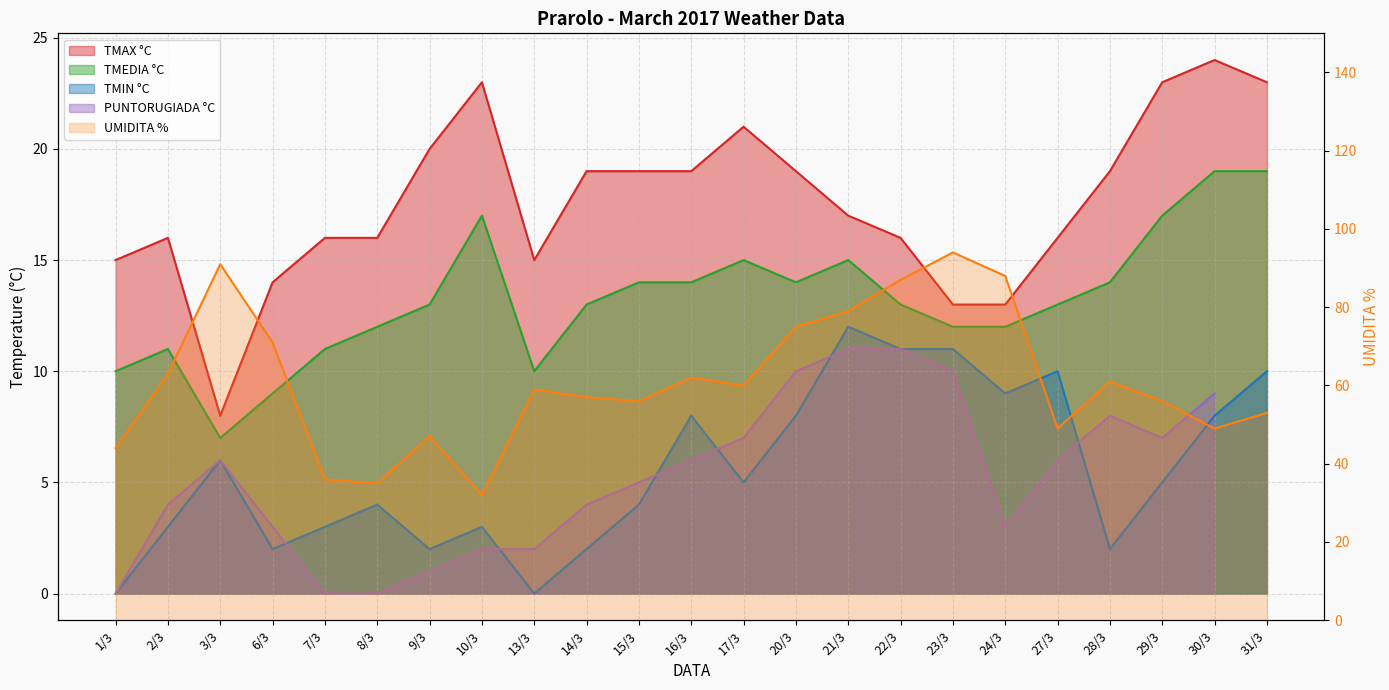

Does the chart display data point markers on the line(s)?

No